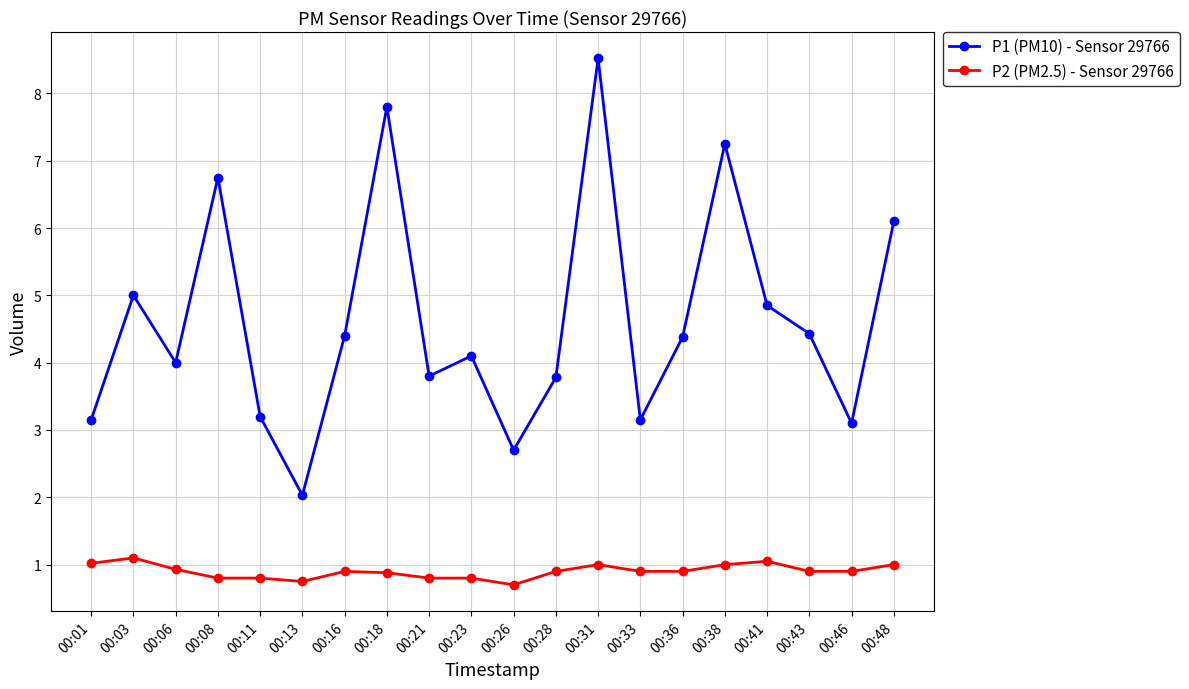

What is the difference between the maximum and second lowest values in the P1 (PM10) - Sensor 29766 series?

5.8